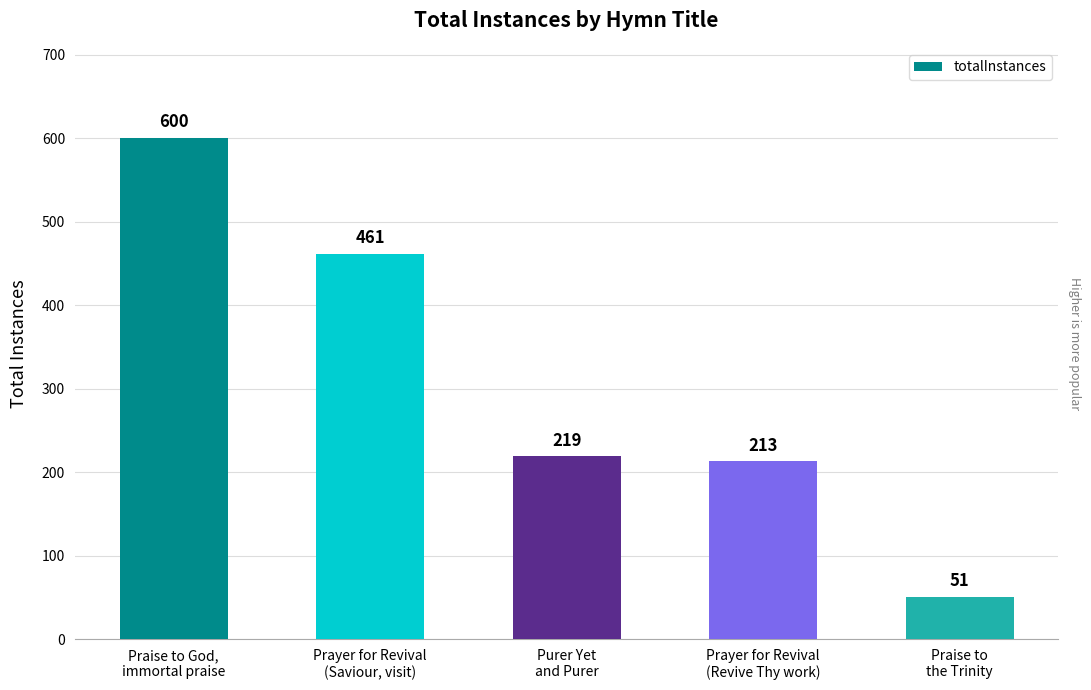

Reading left to right, list all the values displayed in this chart.

Praise to God,
immortal praise=600	Prayer for Revival
(Saviour, visit)=461	Purer Yet
and Purer=219	Prayer for Revival
(Revive Thy work)=213	Praise to
the Trinity=51